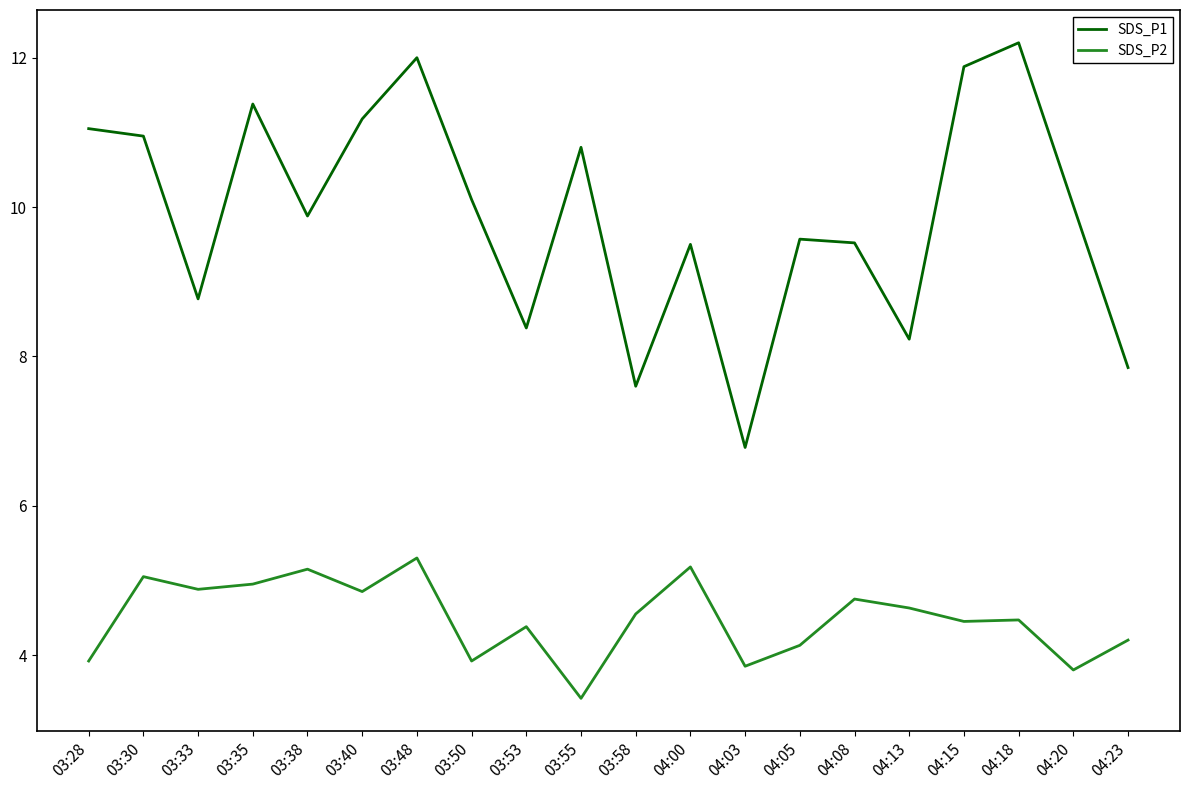

True or false: SDS_P2 has a value of 5.0 at 03:30.

True